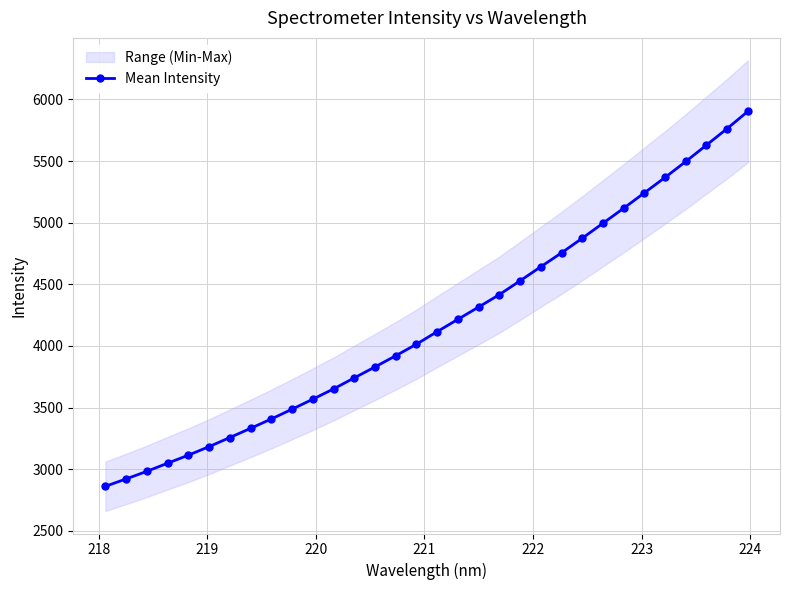

Reading left to right, extract all data points from this chart.

2860.5	2920.5	2982.0	3048.1	3113.1	3182.6	3256.4	3331.0	3407.0	3486.3	3567.6	3651.1	3740.5	3829.4	3920.3	4013.9	4116.0	4215.9	4315.5	4416.4	4528.3	4642.4	4755.2	4873.8	4995.5	5117.2	5242.2	5367.2	5496.7	5630.0	5763.9	5903.8